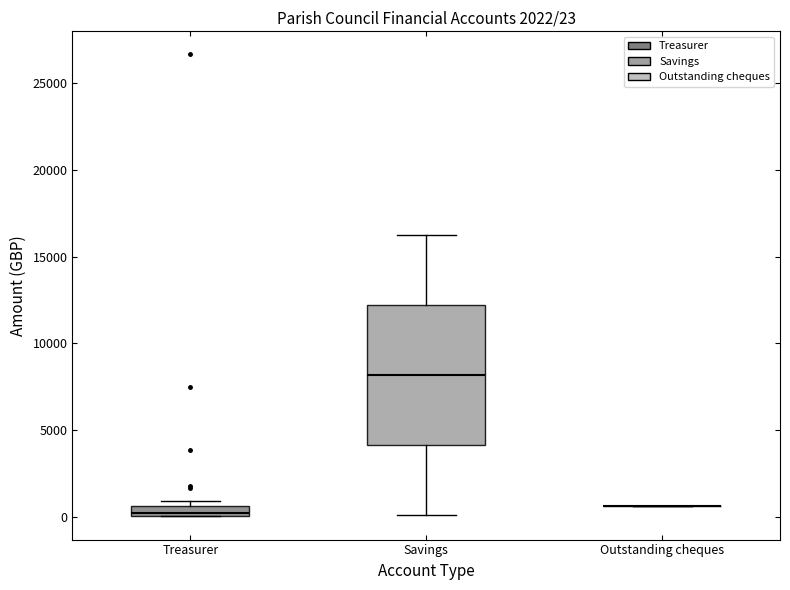

Which box is the tallest, from its lower edge to its upper edge?

Savings